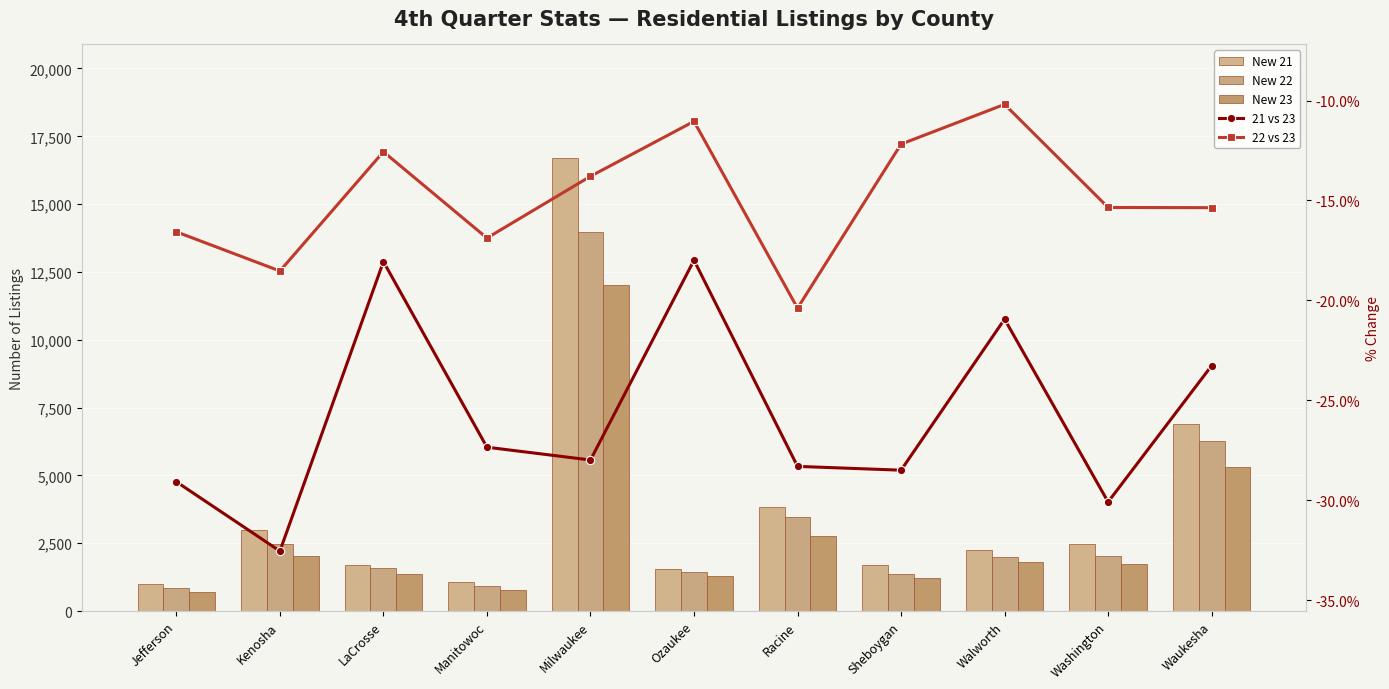

At which category is the sum across all series the highest?

Milwaukee